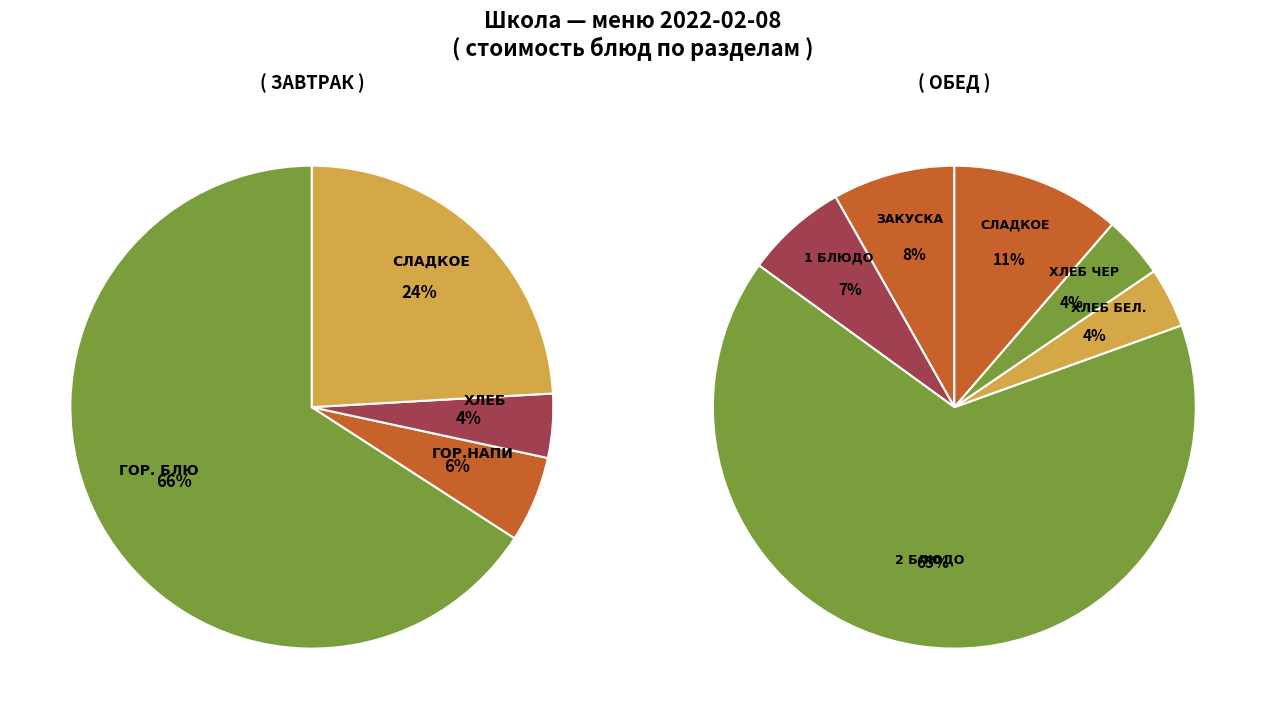

How many slices are in this pie chart?

10